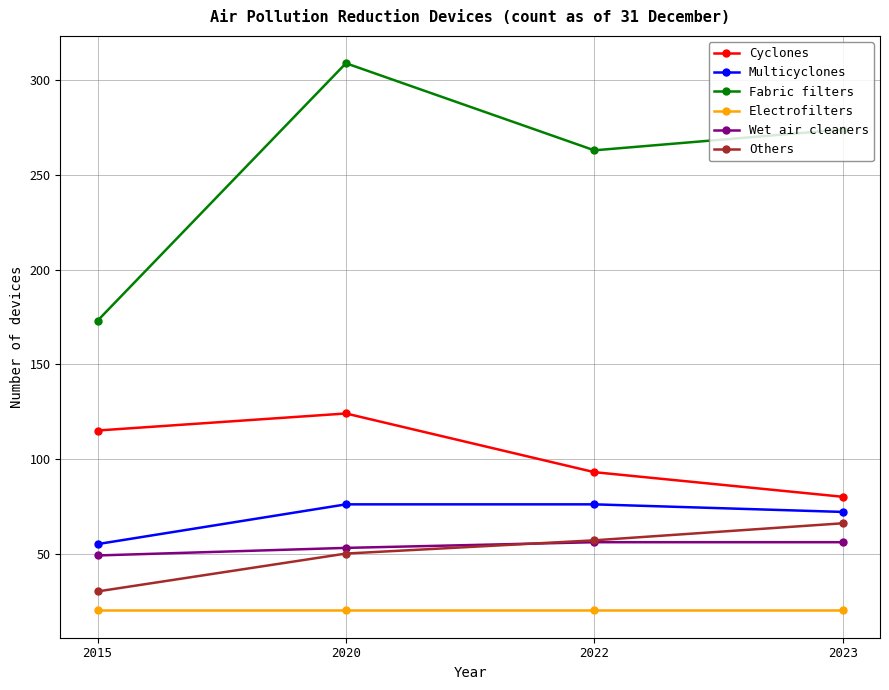

Reading right to left, what are all the values shown in this chart?

Cyclones: 2023=80	2022=93	2020=124	2015=115
Multicyclones: 2023=72	2022=76	2020=76	2015=55
Fabric filters: 2023=274	2022=263	2020=309	2015=173
Electrofilters: 2023=20	2022=20	2020=20	2015=20
Wet air cleaners: 2023=56	2022=56	2020=53	2015=49
Others: 2023=66	2022=57	2020=50	2015=30